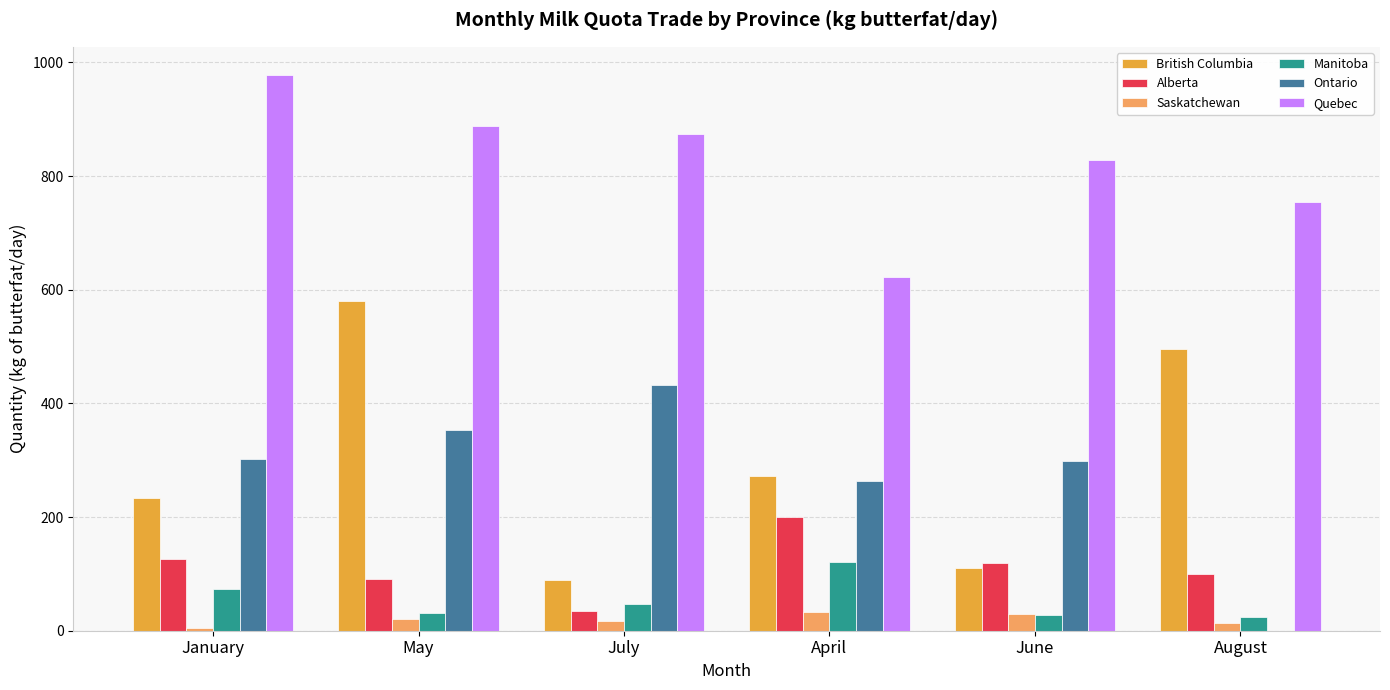

What is the difference between the Saskatchewan values at July and June?

12.2